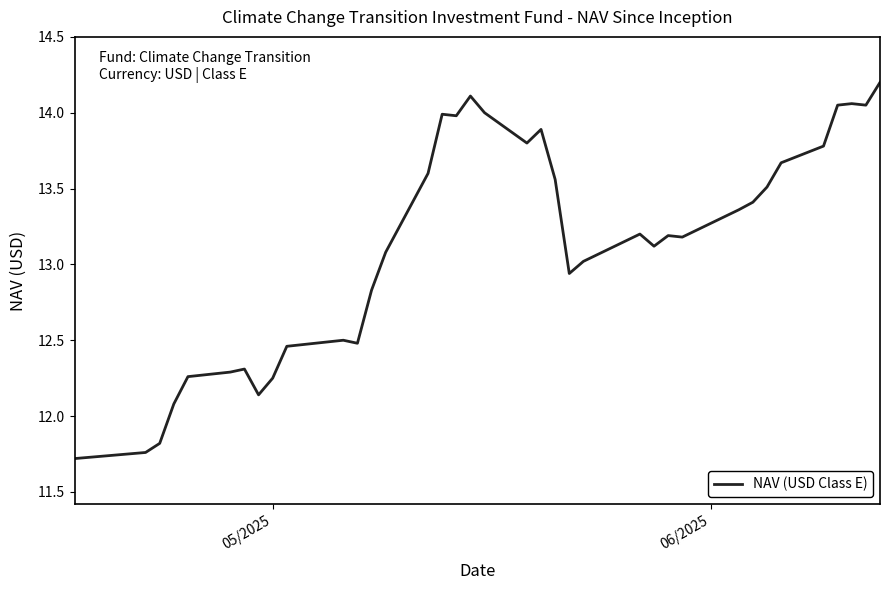

What is the difference between the maximum and minimum values?

2.5